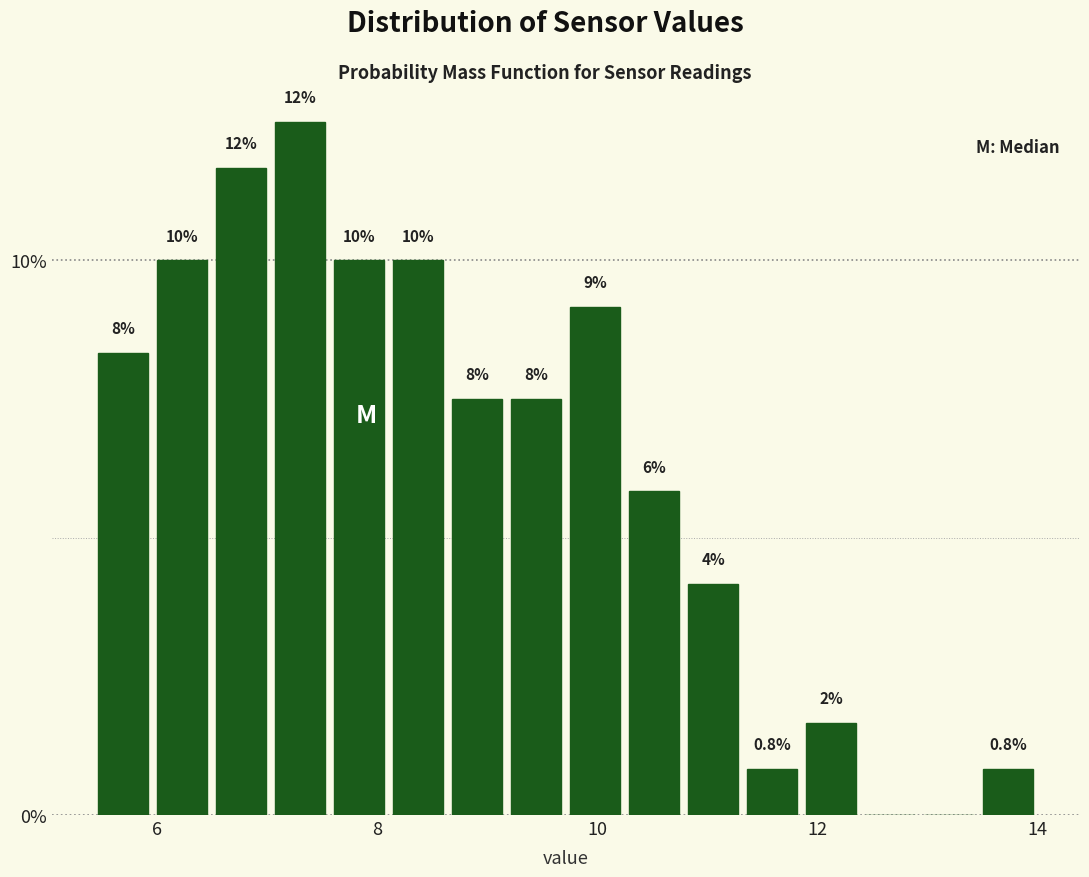

Around what value on the x-axis is the tallest bar? Give the approximate position of its centre, as read against the axis.

7.4